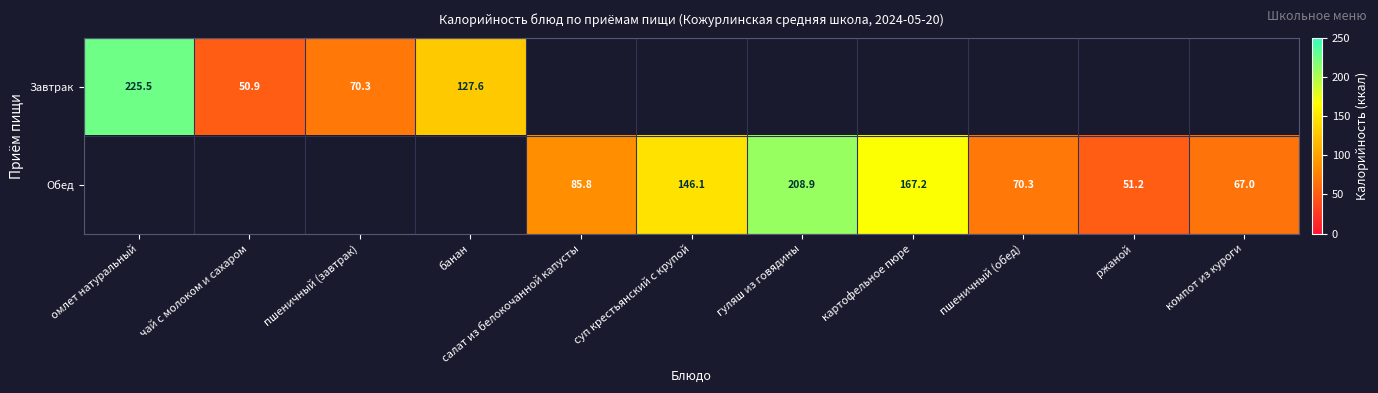

Is it true that Обед equals 146.1 at суп крестьянский с крупой?

True